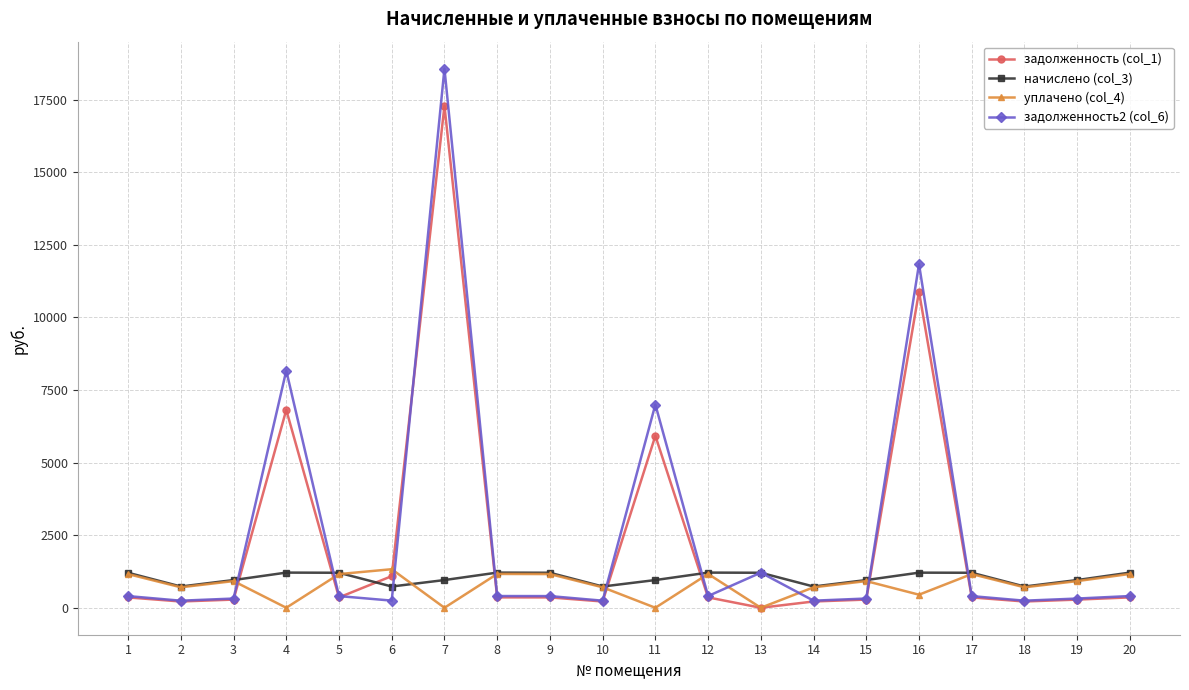

Where do уплачено (col_4) and задолженность (col_1) first cross each other?

3 and 4